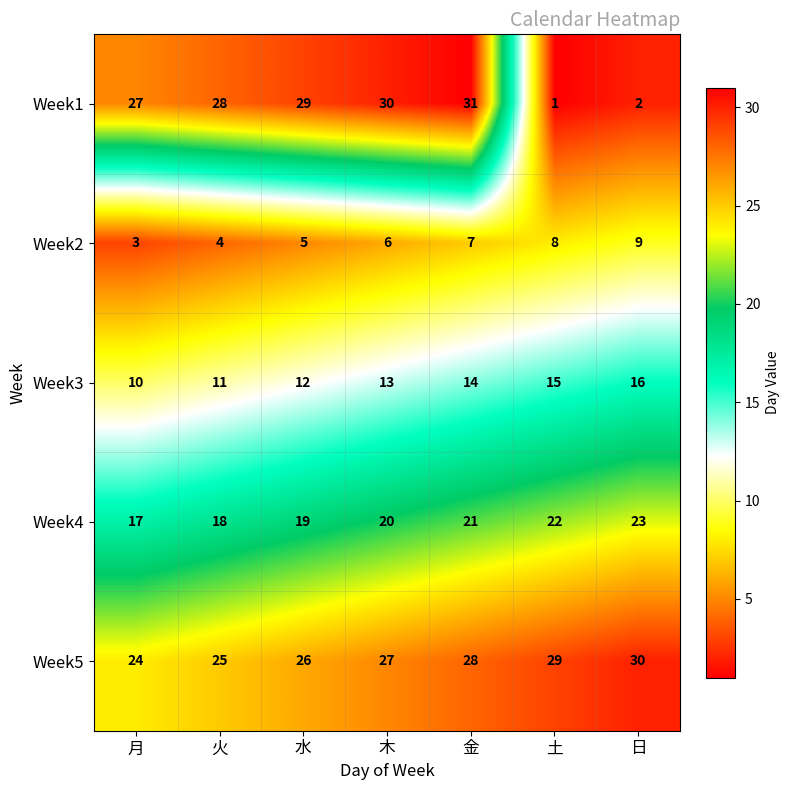

The value of Week3 at 日 is 16. True or false?

True